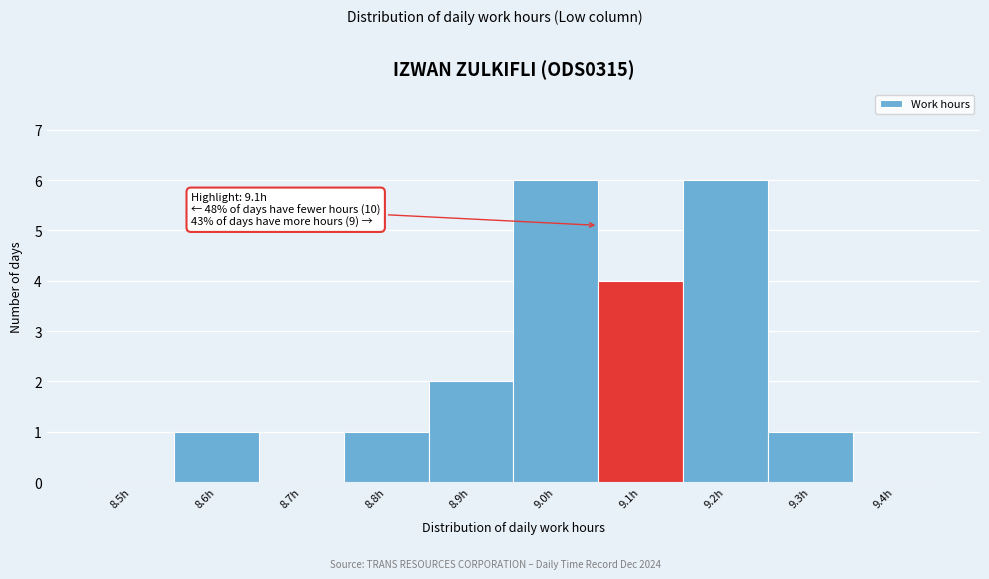

Reading right to left, list all the values displayed in this chart.

9.4h=0	9.3h=1	9.2h=6	9.1h=4	9.0h=6	8.9h=2	8.8h=1	8.7h=0	8.6h=1	8.5h=0